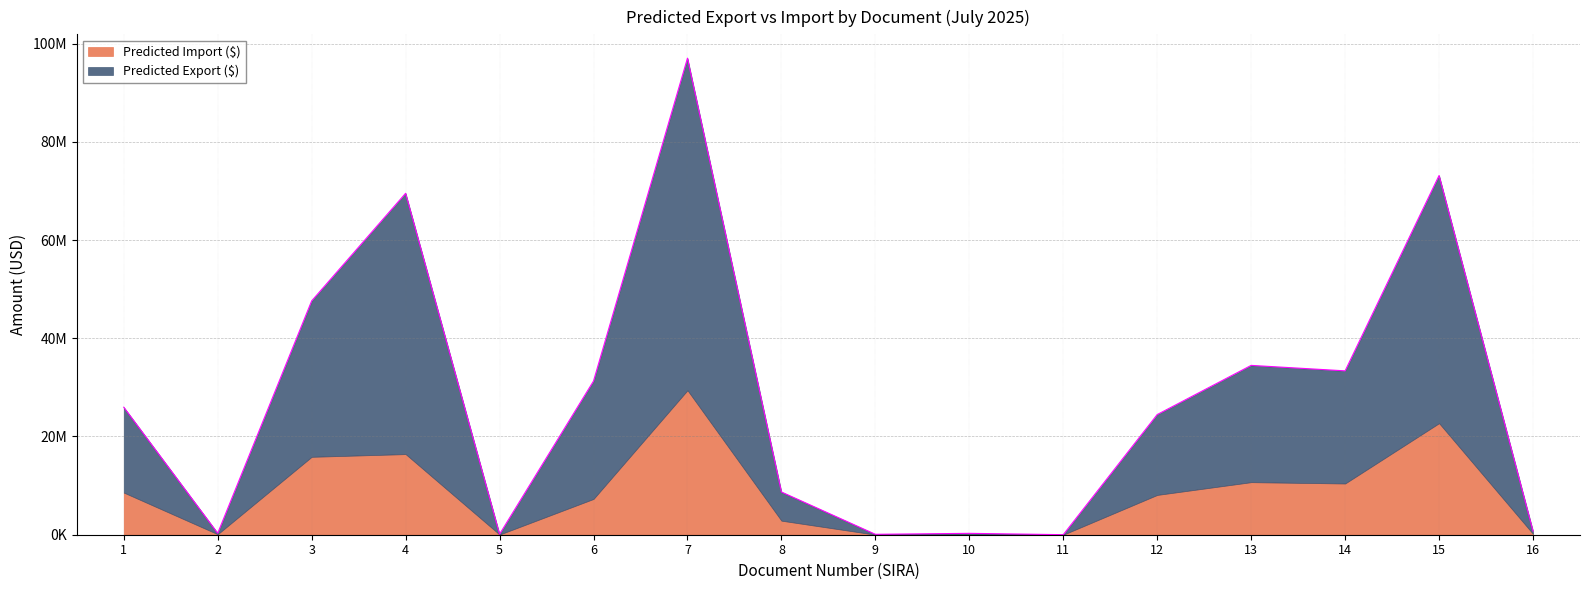

True or false: the data has more than 2 interior local peaks.

True